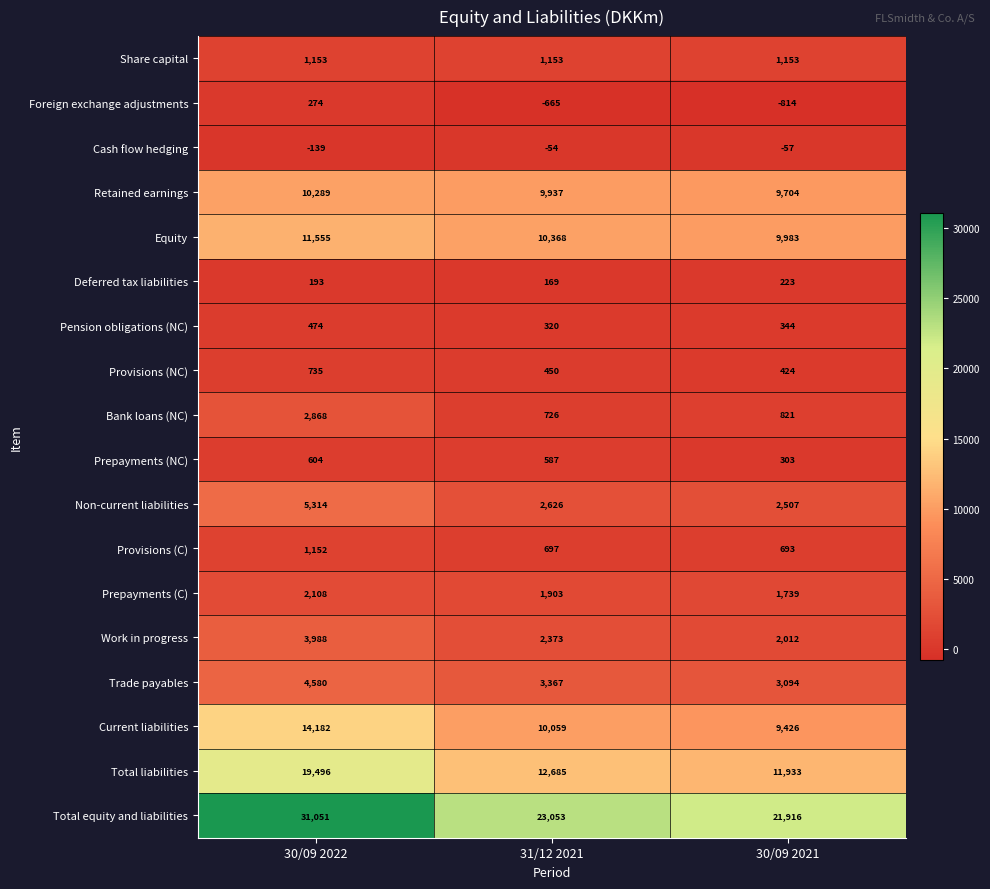

Which series has the largest range (max minus min)?

Total equity and liabilities